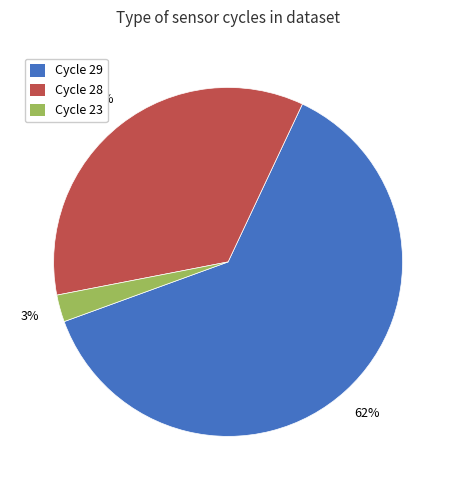

To the nearest percent, what is the average slice percentage?

33%